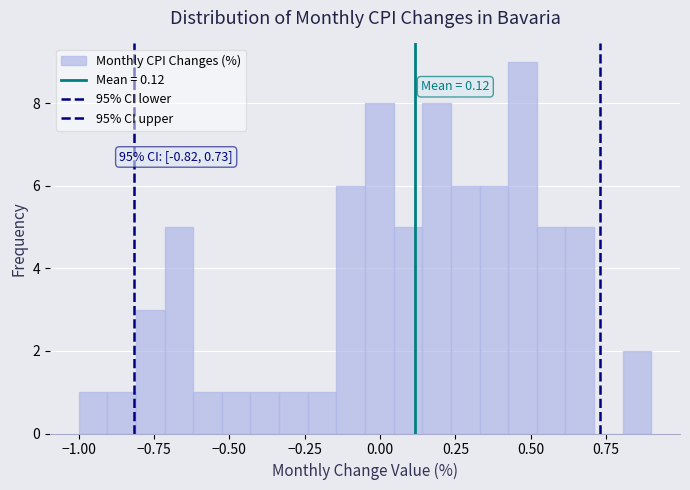

Read against the x-axis, roughly where is the centre of the tallest bar?

0.45